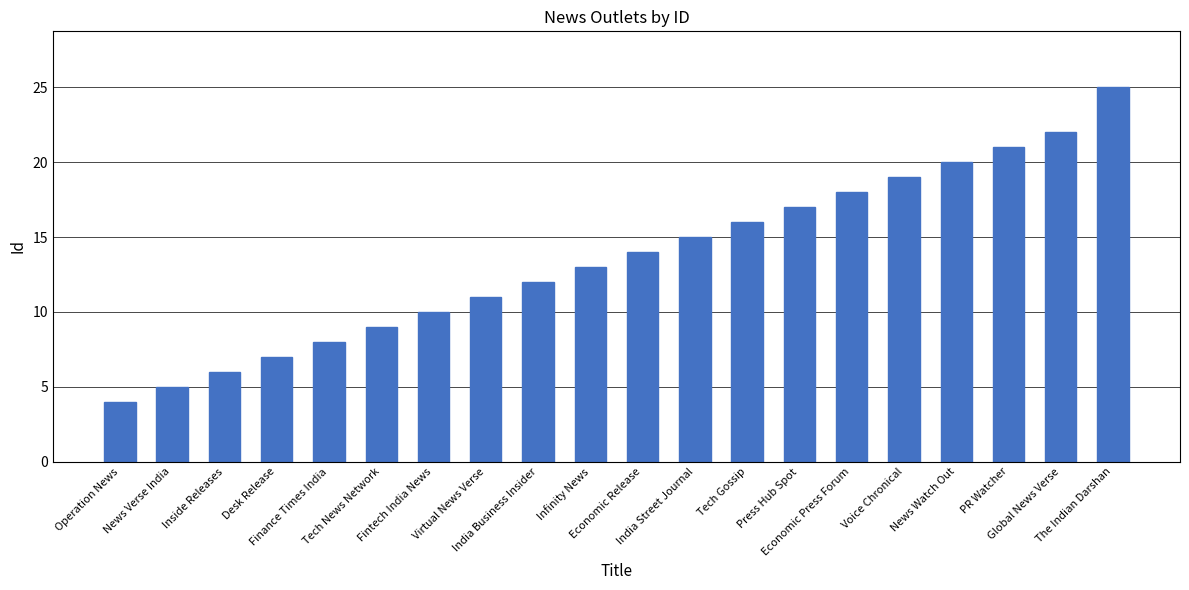

The value at Finance Times India is 2. True or false?

False